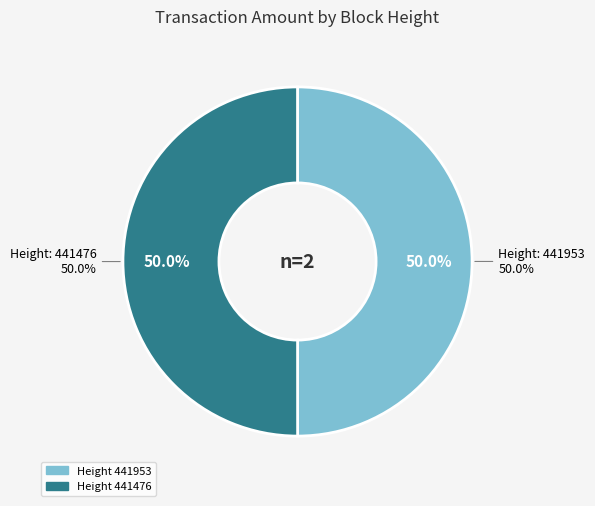

To the nearest percent, what percentage of the pie is 441953?

50%